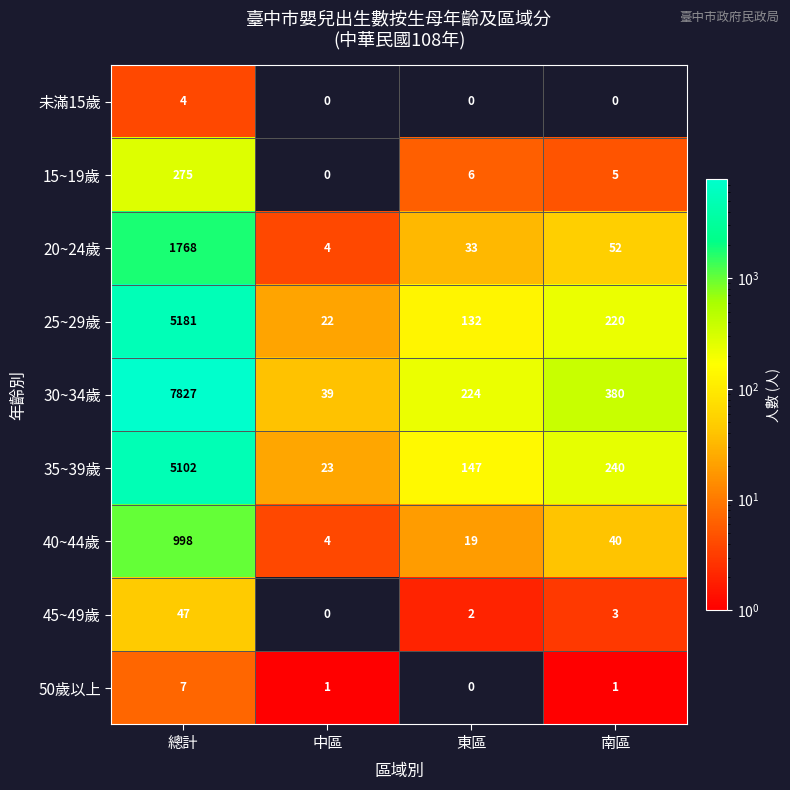

At how many categories does at least one series exceed 6376?

1